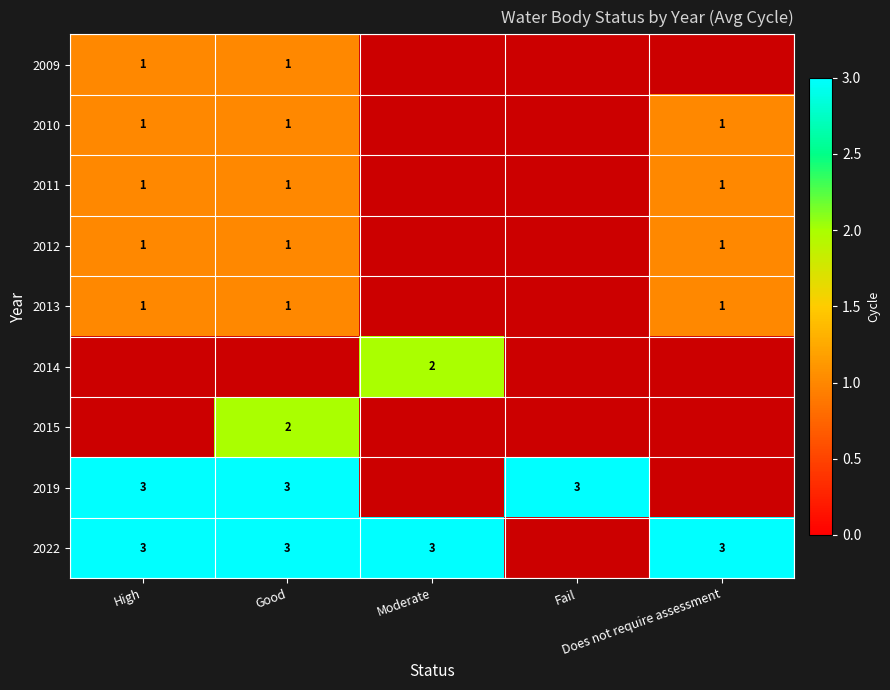

What is the difference between the highest and lowest values at Good?

2.0